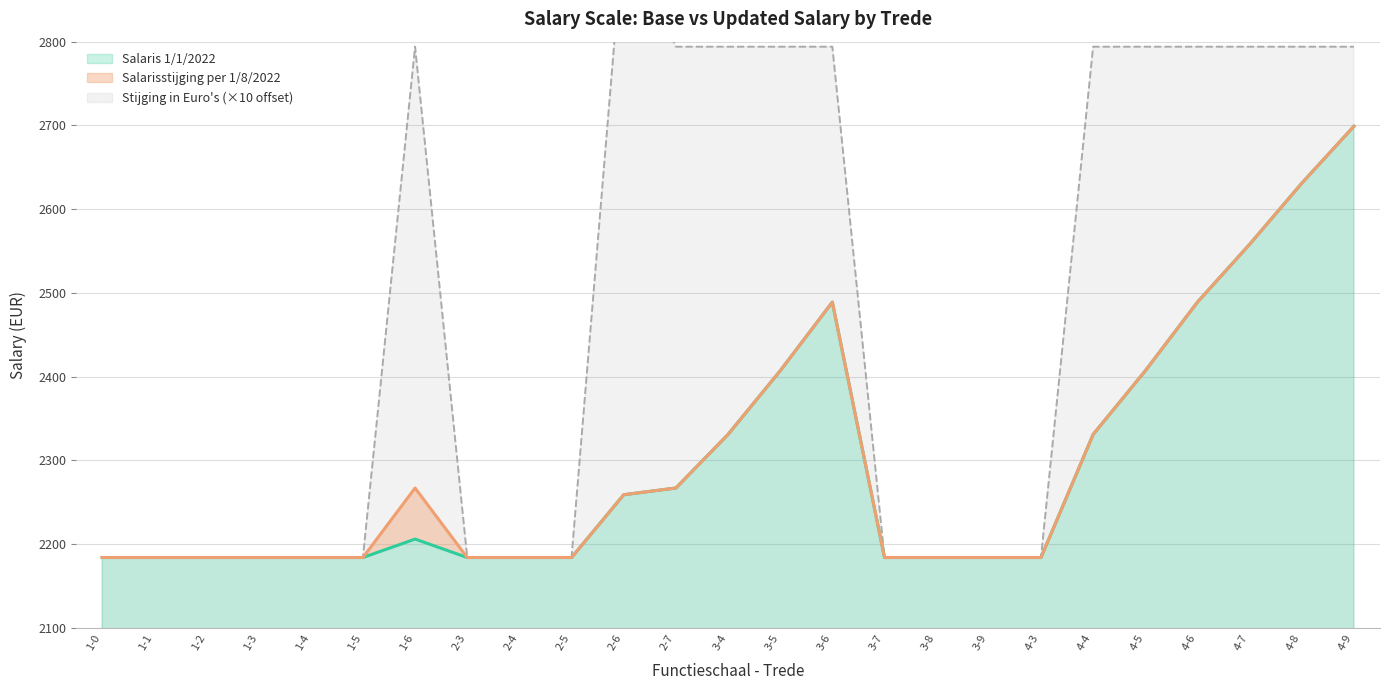

What is the spread (max minus min) of values at 4-4?

463